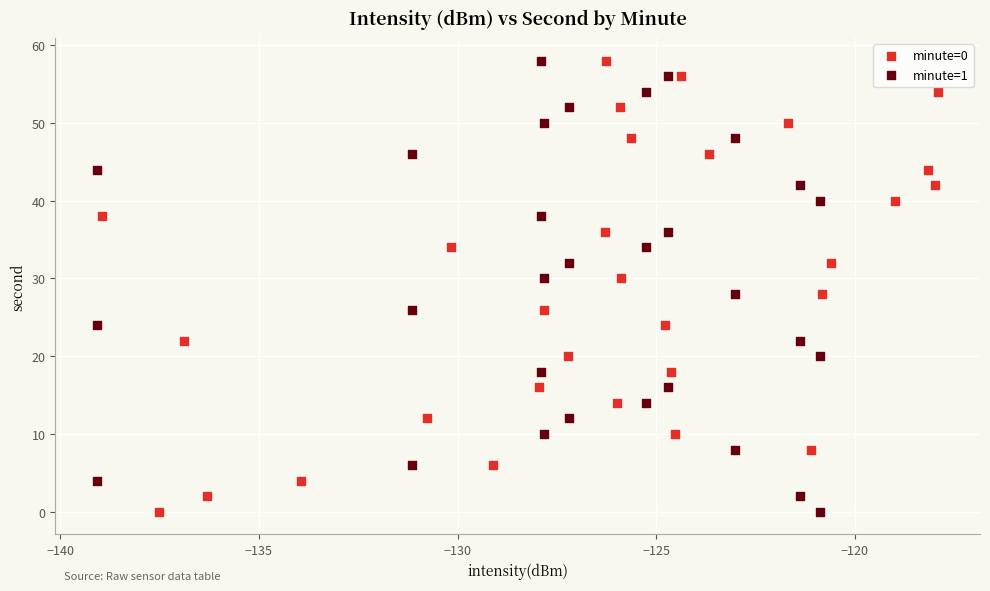

What are all the series names shown in the legend?

minute=0, minute=1